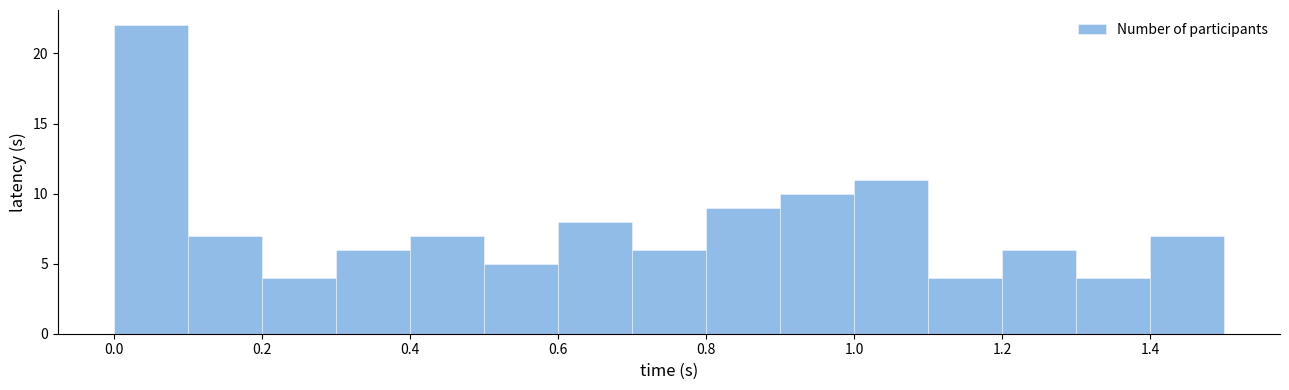

Reading left to right, transcribe this chart: for each bar, give the range it covers on the x-axis and its height. The values are not printed on the chart, so give them approximately, as read against the axis.

0.0 to 0.1: 22
0.1 to 0.2: 7
0.2 to 0.3: 4
0.3 to 0.4: 6
0.4 to 0.5: 7
0.5 to 0.6: 5
0.6 to 0.7: 8
0.7 to 0.8: 6
0.8 to 0.9: 9
0.9 to 1.0: 10
1.0 to 1.1: 11
1.1 to 1.2: 4
1.2 to 1.3: 6
1.3 to 1.4: 4
1.4 to 1.5: 7